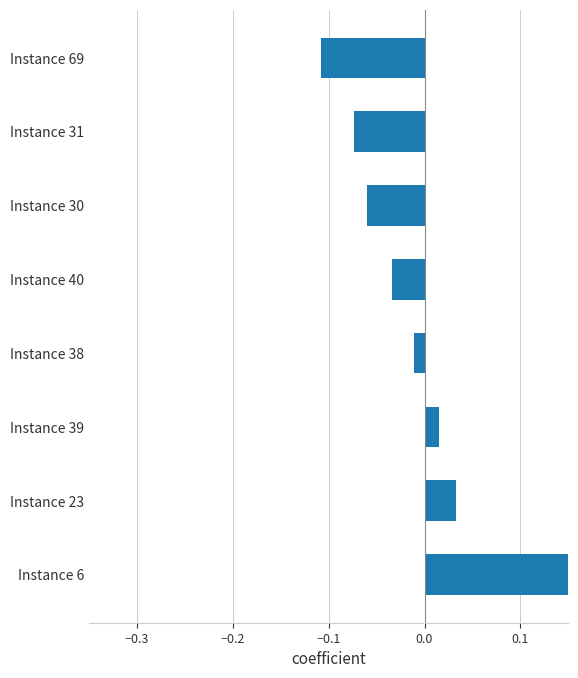

How many values are below zero?

5